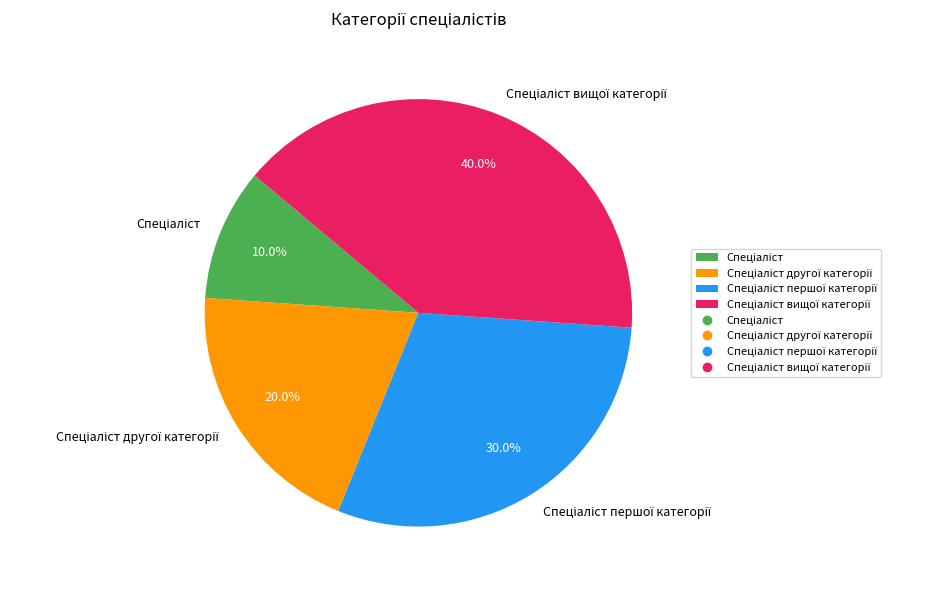

Does any single category account for the majority?

No